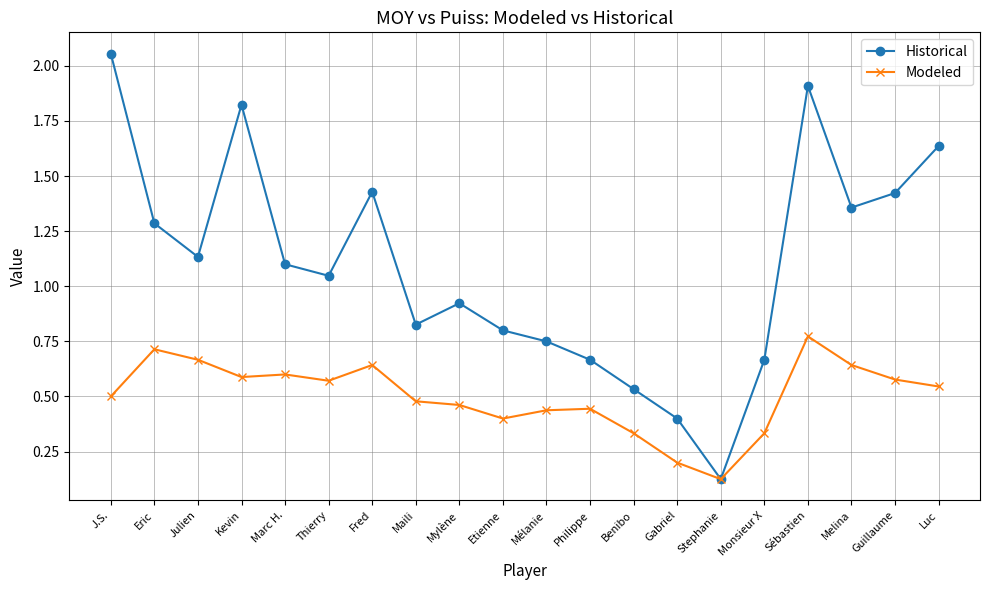

What is the label of the 10th point from the right?

Mélanie